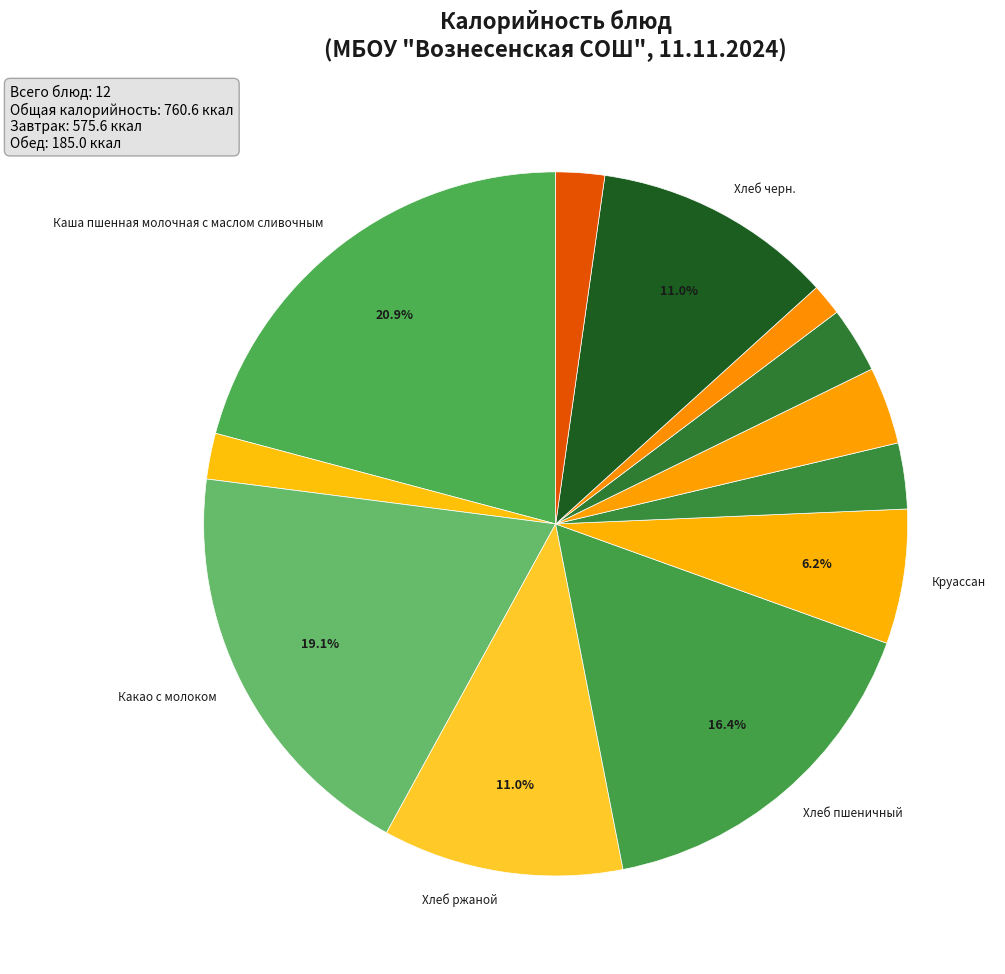

To the nearest percent, what is the average slice percentage?

8%